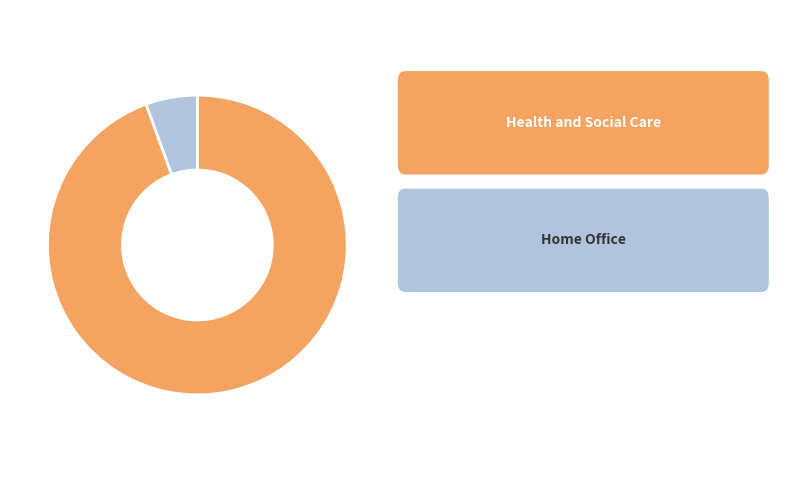

Count the number of slices in the pie.

2